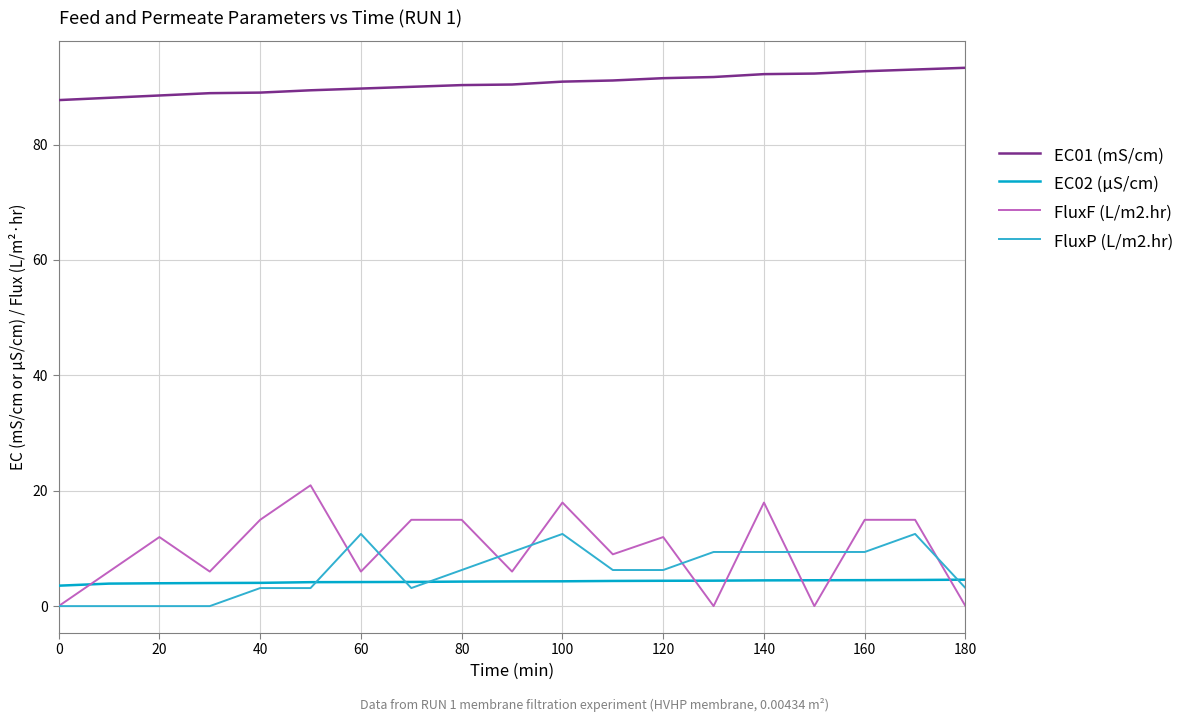

True or false: FluxP (L/m2.hr) and EC01 (mS/cm) cross at least once.

False